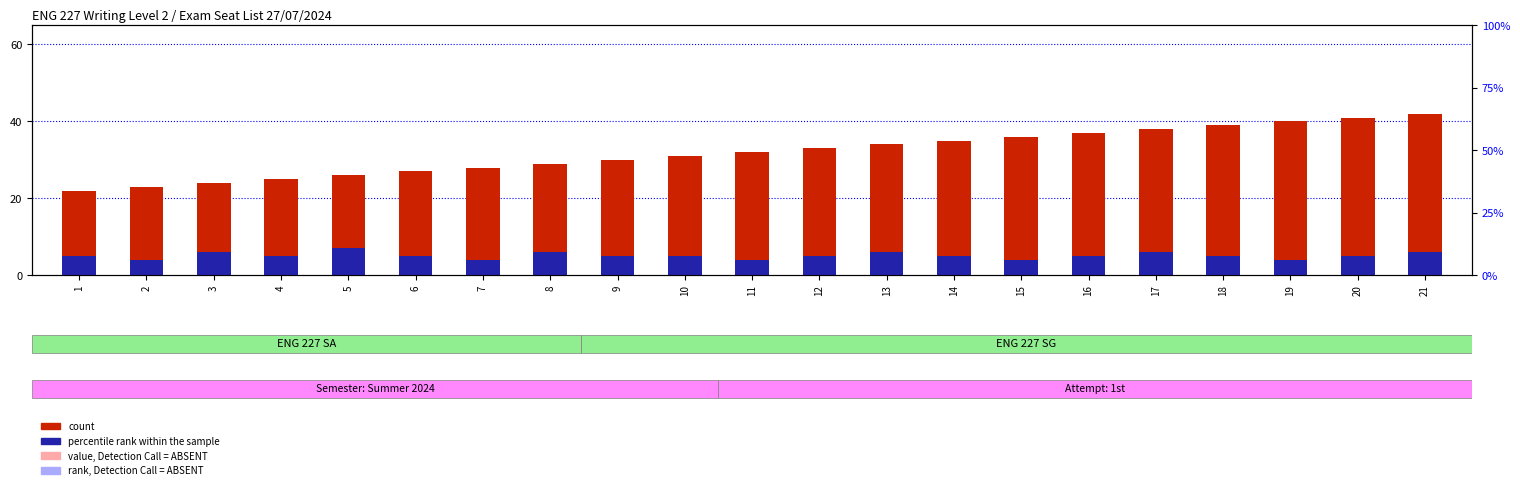

What is the value of the count bar at the 7th from the left?

28